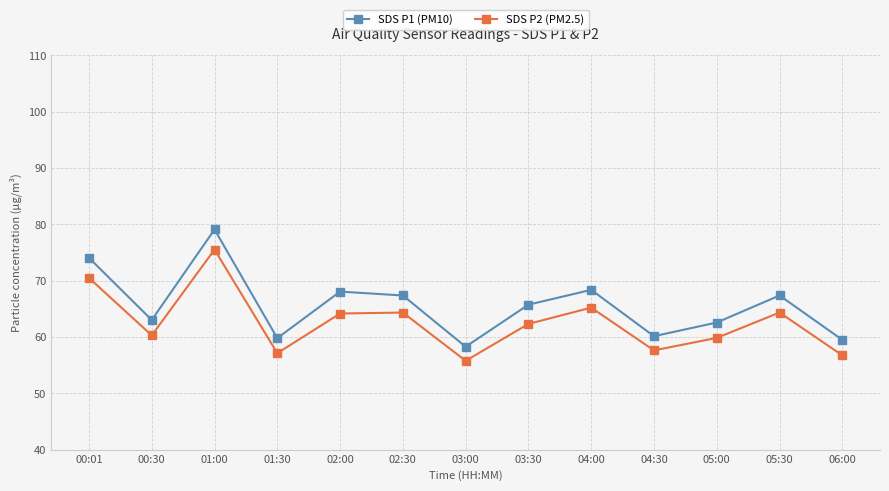

How many interior local peaks does the SDS P1 (PM10) series have?

4